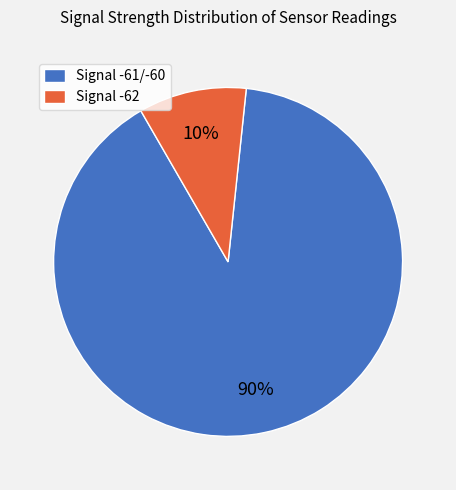

How many segments does this pie chart have?

2